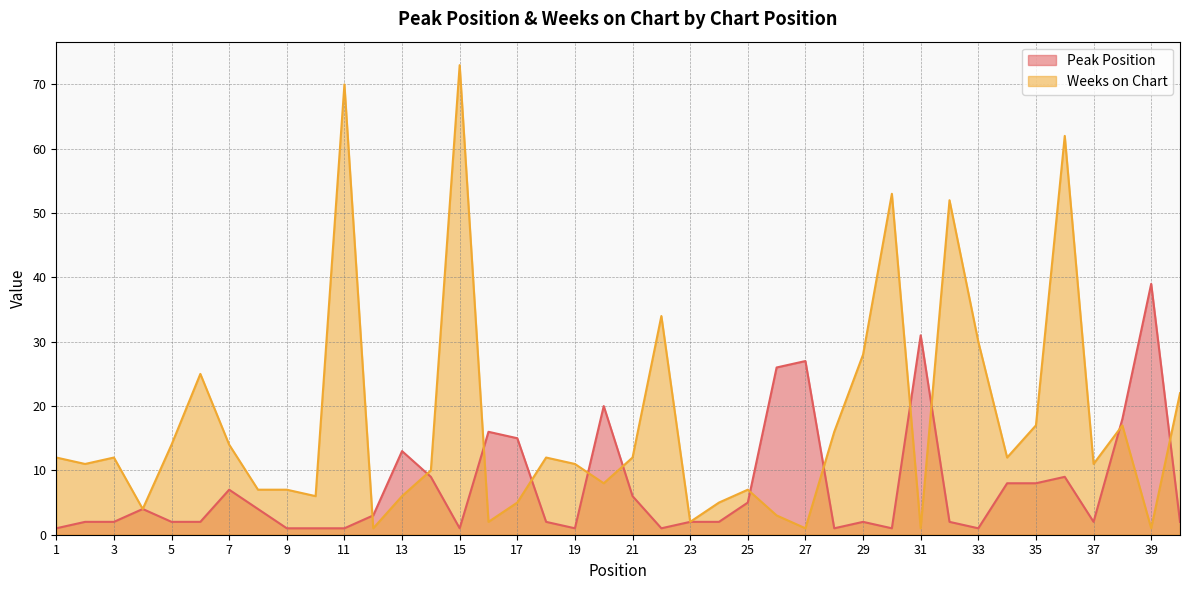

Rank the series by their average value, from highest to lowest.

Weeks on Chart, Peak Position